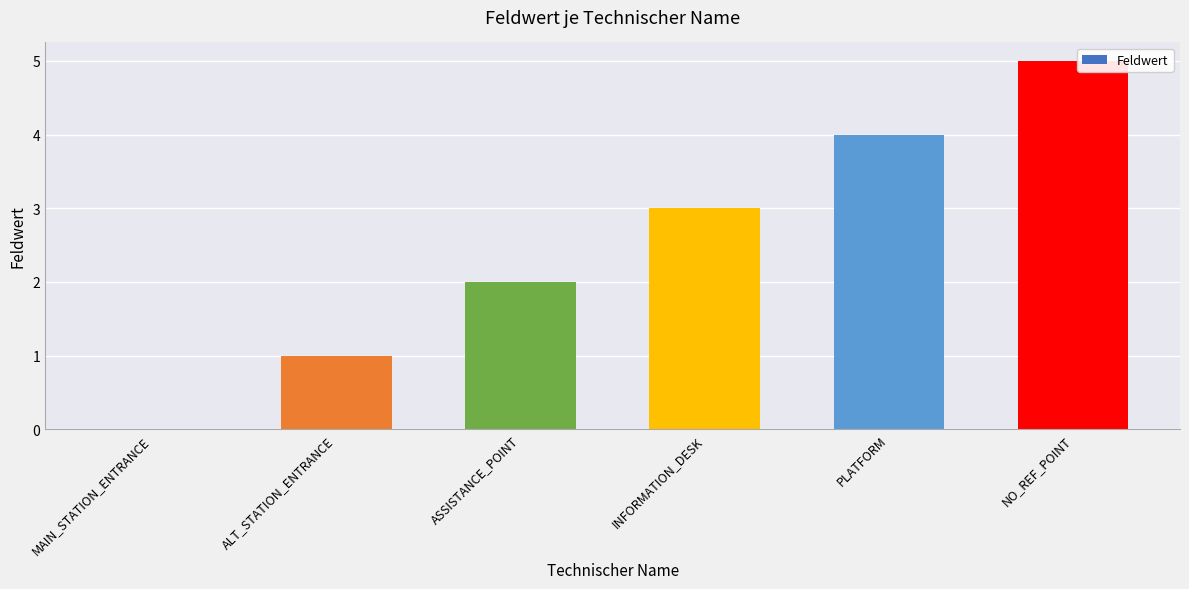

How many values are above zero?

5